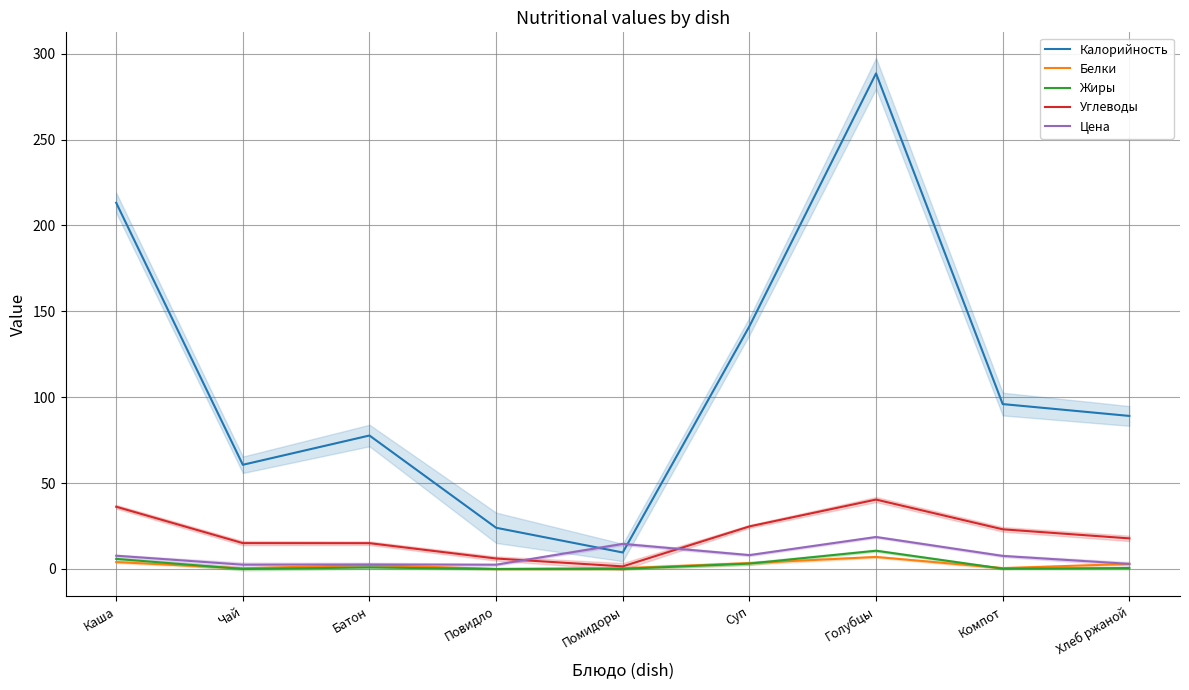

What is the sum of all Белки values?

21.1